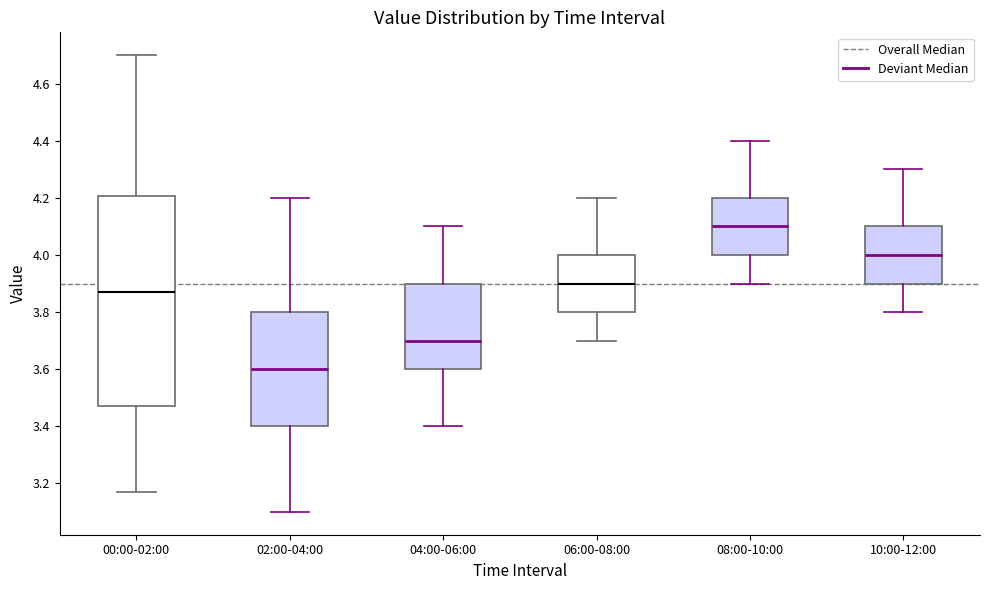

Reading left to right, transcribe this box plot: for each box, give where its median line is, the range the box spans, and where its two whiskers end, as read against the y-axis. The values are not printed on the chart, so give them approximately, as read against the axis.

00:00-02:00: median 3.88, box 3.48 to 4.20, whiskers 3.18 to 4.70
02:00-04:00: median 3.60, box 3.40 to 3.80, whiskers 3.10 to 4.20
04:00-06:00: median 3.70, box 3.60 to 3.90, whiskers 3.40 to 4.10
06:00-08:00: median 3.90, box 3.80 to 4.00, whiskers 3.70 to 4.20
08:00-10:00: median 4.10, box 4.00 to 4.20, whiskers 3.90 to 4.40
10:00-12:00: median 4.00, box 3.90 to 4.10, whiskers 3.80 to 4.30